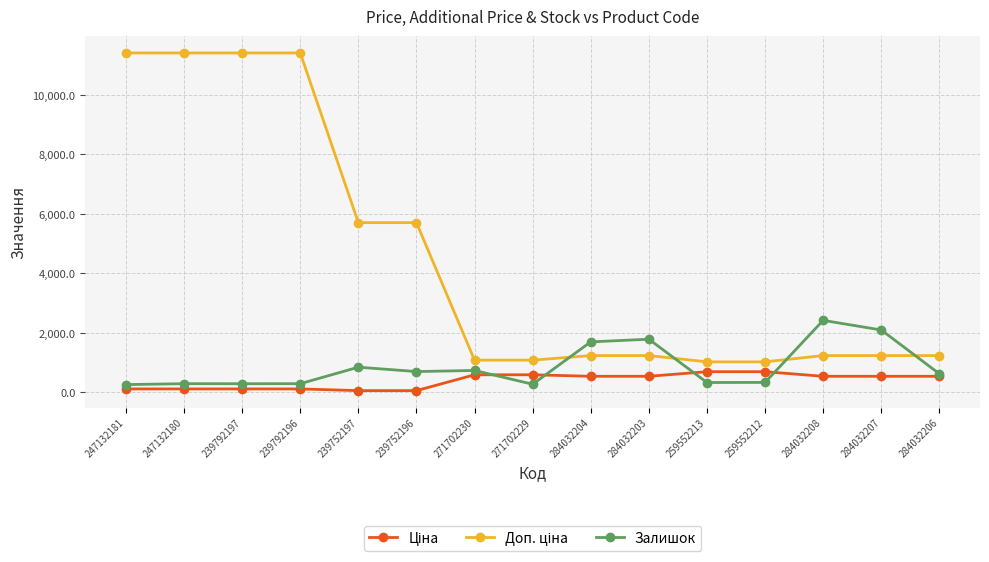

At which label does Залишок reach its peak?

284032208